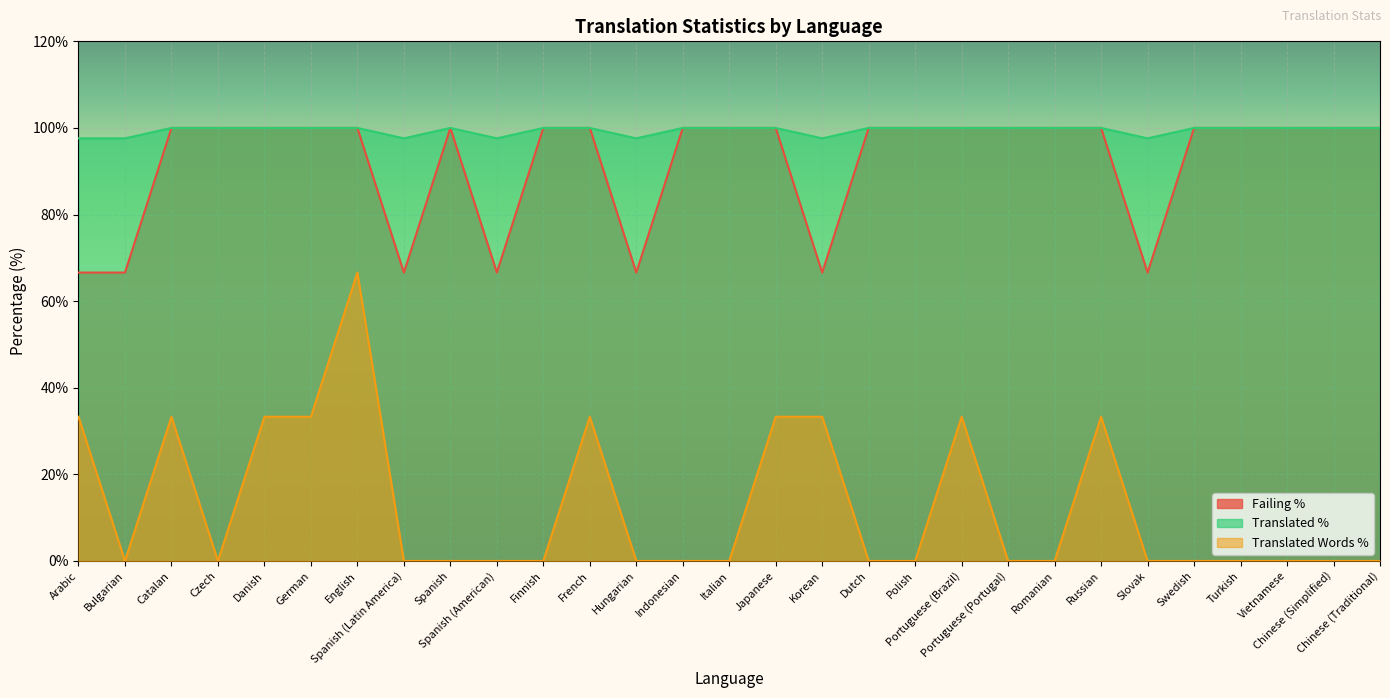

What is the total value across all series at Indonesian?

200.0